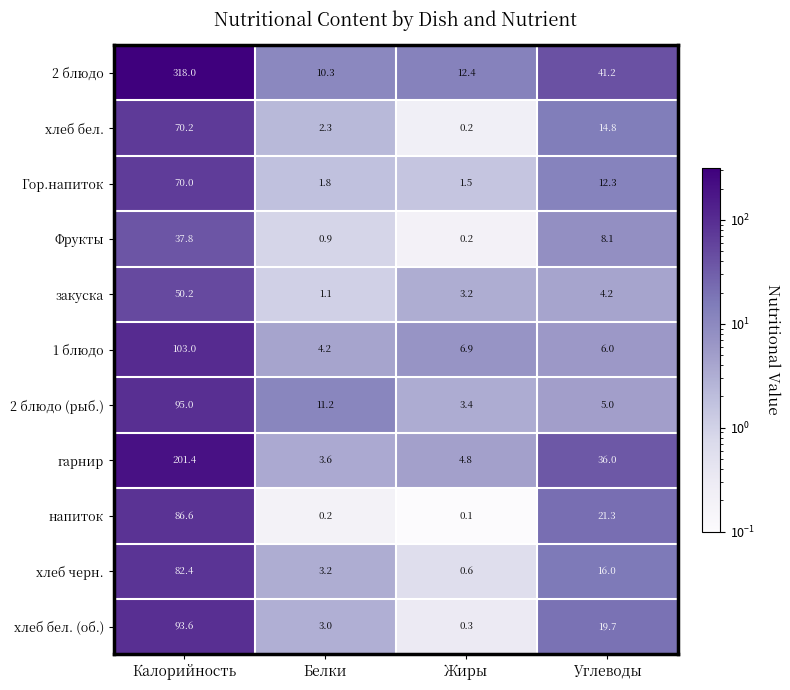

Which series changed the most between Жиры and Углеводы?

гарнир